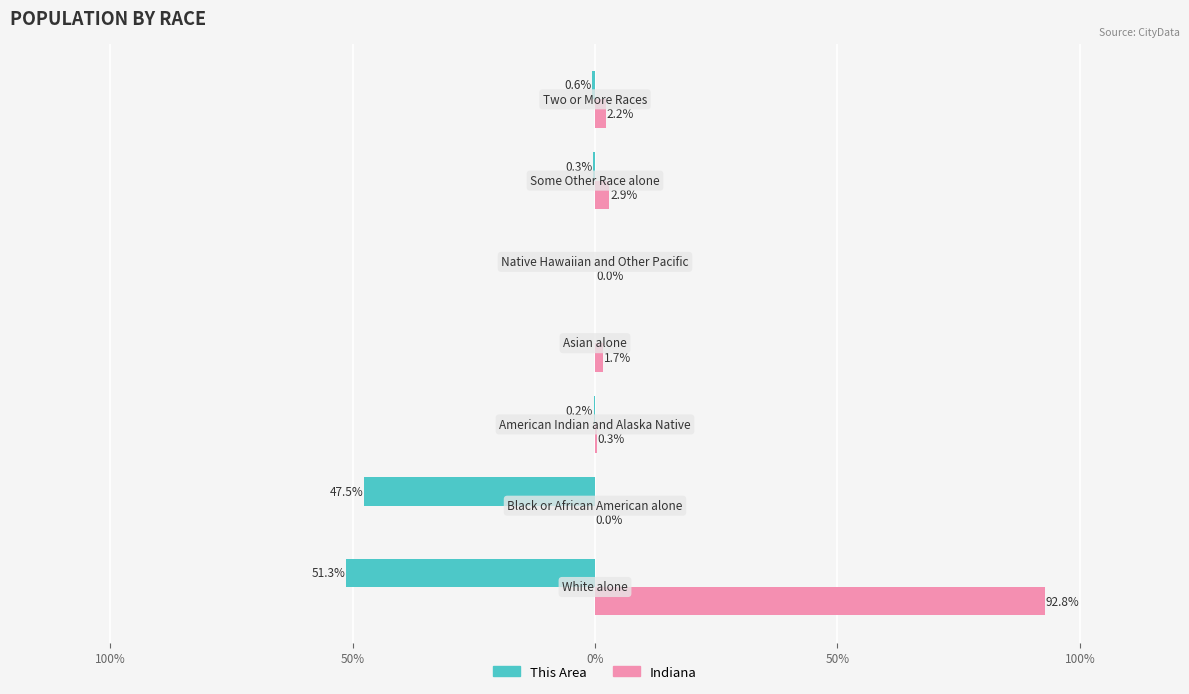

How many data points does each series have?

7